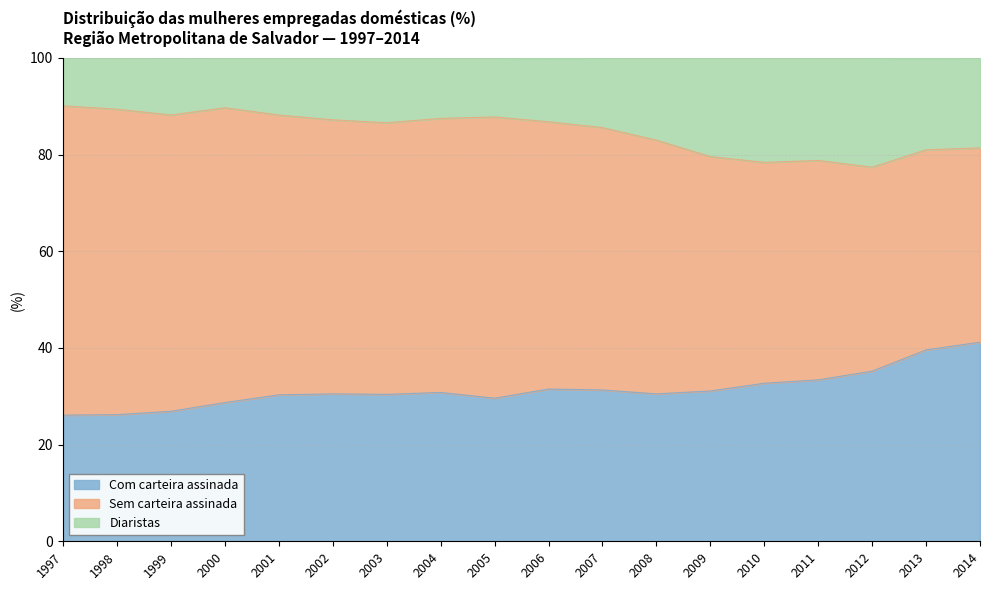

How many data points in Com carteira assinada are less than 30?

5